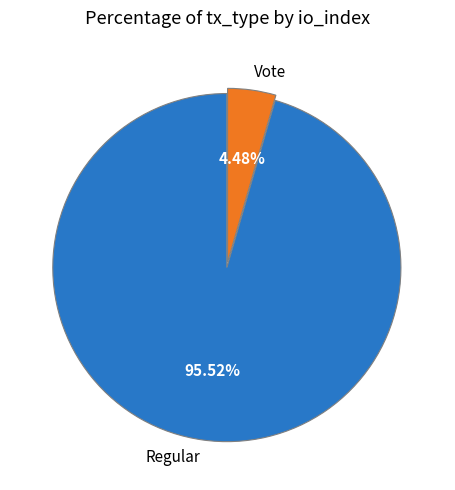

To the nearest percent, what percentage of the pie is Vote?

4%